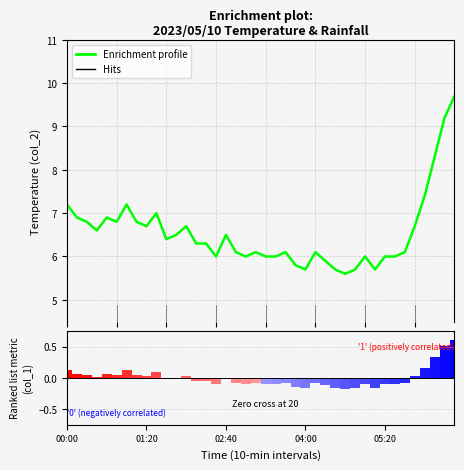

Which has a higher value, 04:00 or 13?

04:00